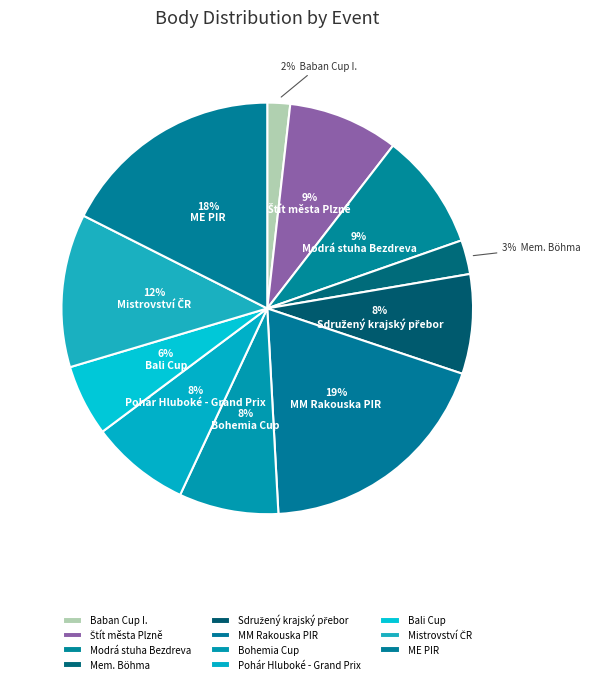

Is it true that Modrá stuha Bezdreva is 9% of the pie?

True